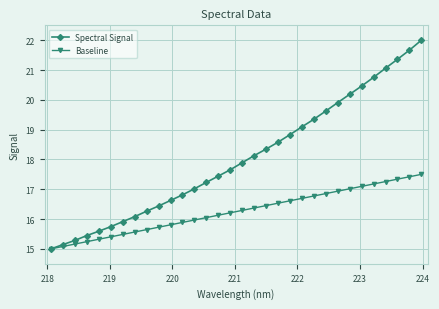

Which series has the largest total across all categories?

Spectral Signal